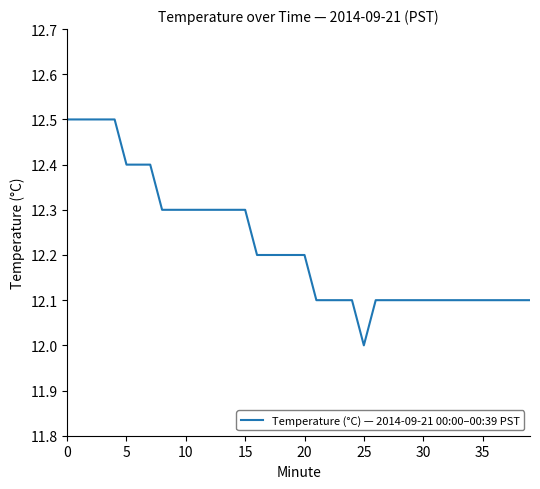

How many categories are shown in the chart?

40